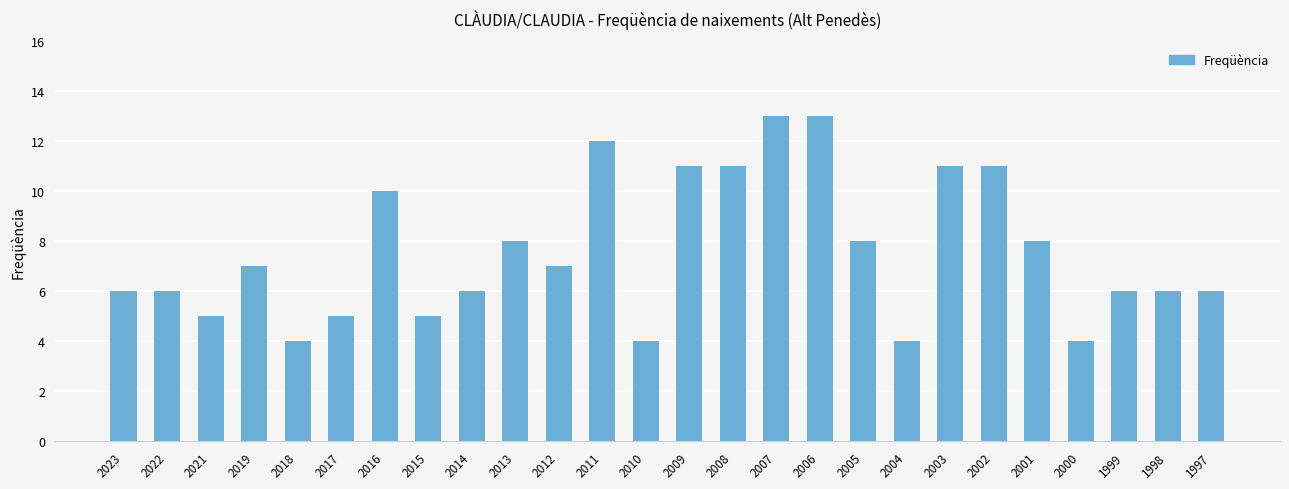

Count the number of data series in this chart.

1